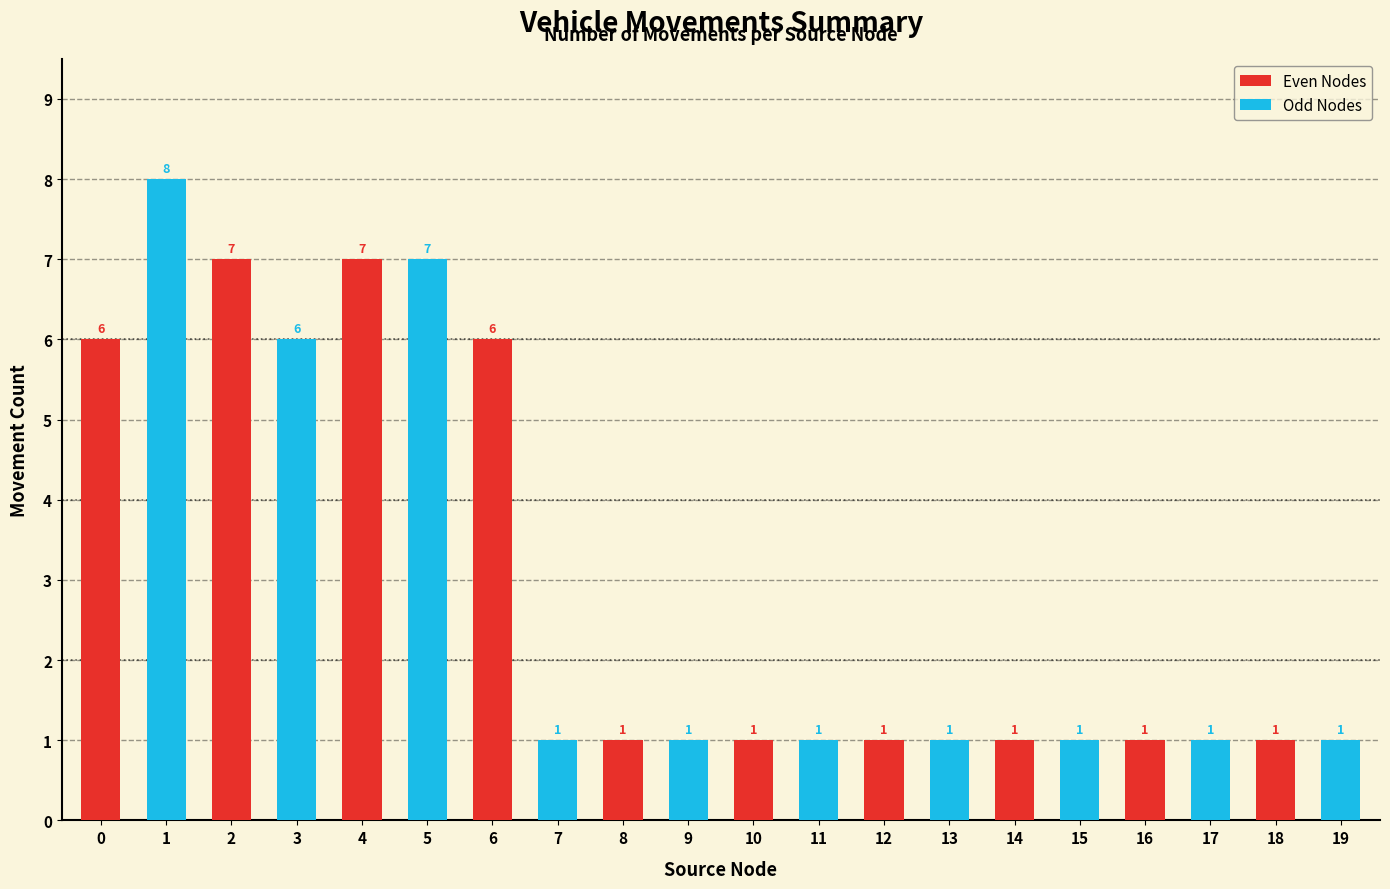

What is the value of the Even Nodes bar at the 5th from the left?

1